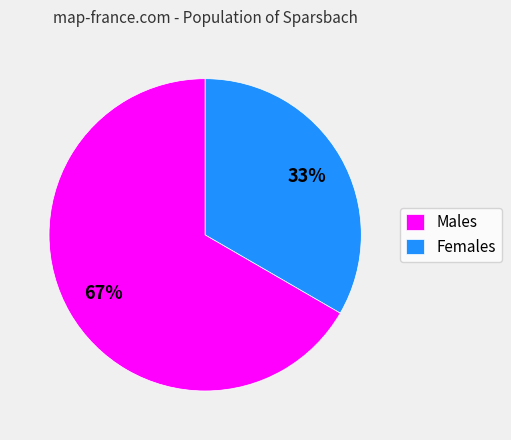

Rank the categories by value from highest to lowest.

Males, Females